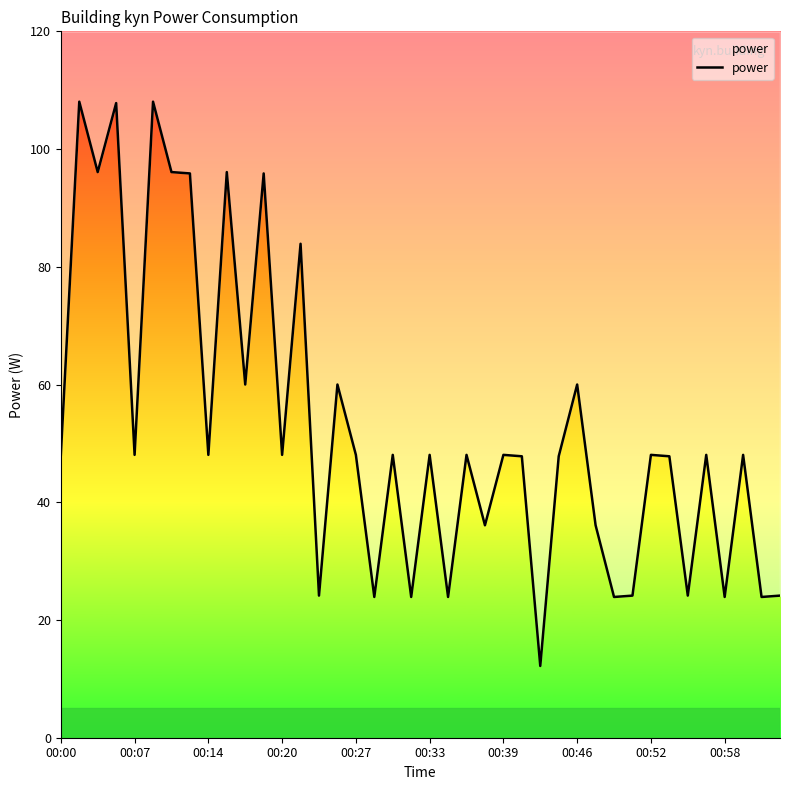

Reading right to left, extract all data points from this chart.

24.1	23.9	48.0	23.9	48.0	24.1	47.8	48.0	24.1	23.9	36.1	60.0	47.8	12.2	47.8	48.0	36.1	48.0	23.9	48.0	23.9	48.0	23.9	48.0	60.0	24.1	83.9	48.0	95.9	60.0	96.1	48.0	95.9	96.1	108.0	48.0	107.8	96.1	108.0	48.0